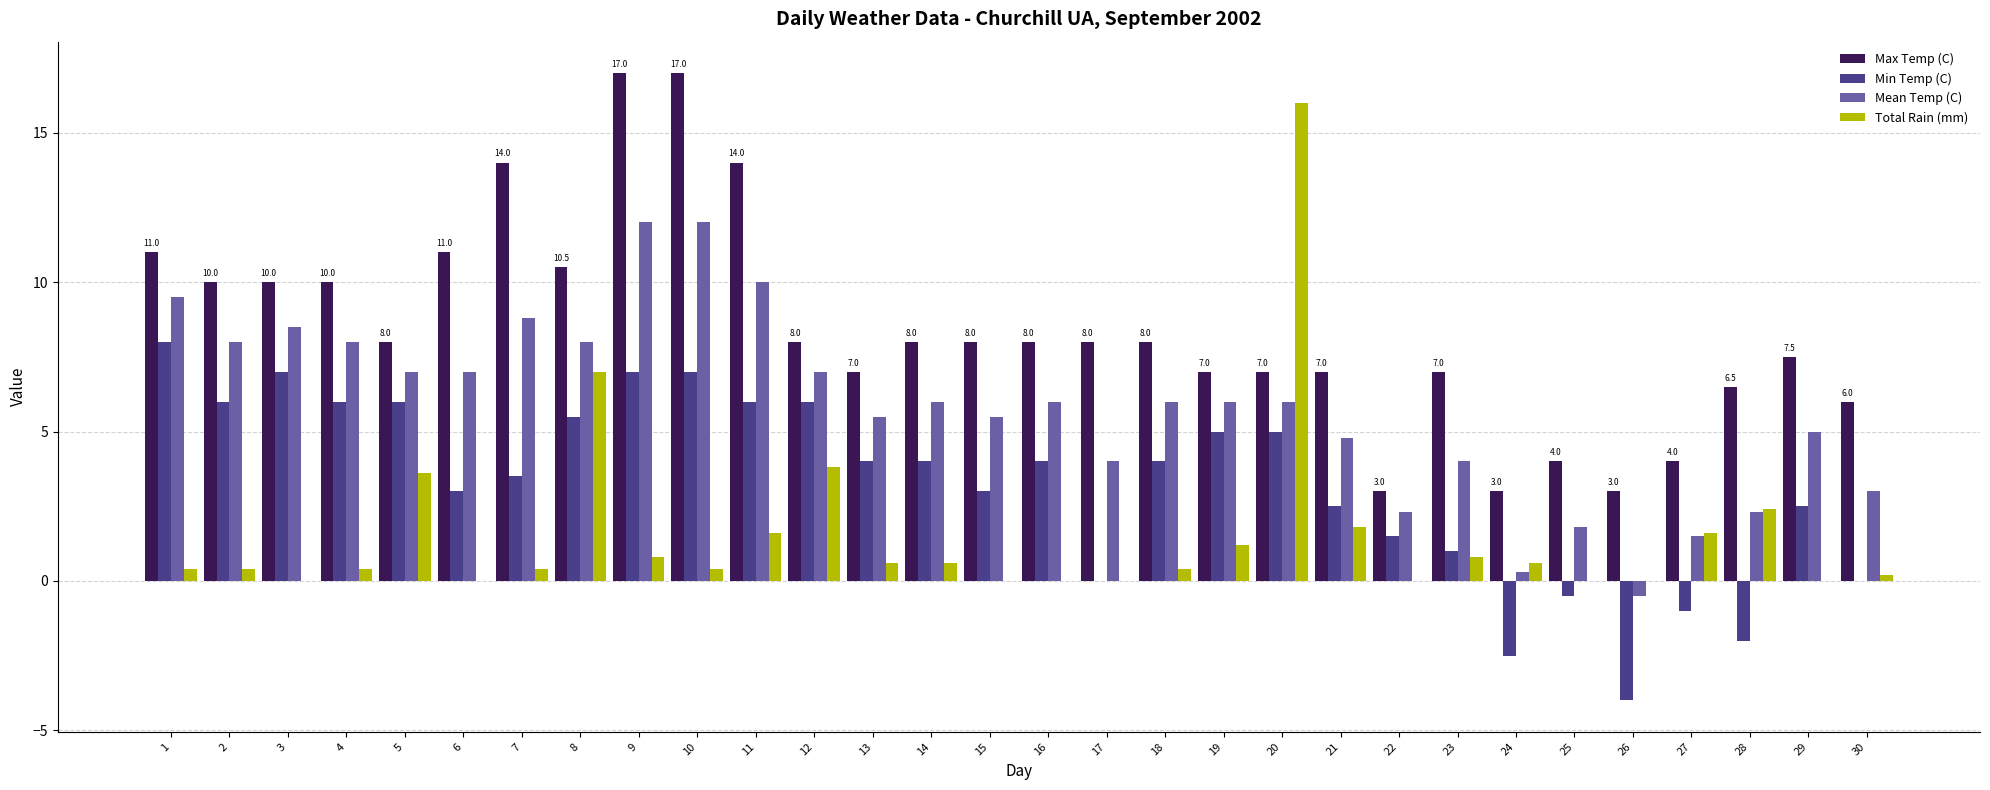

What is the total value across all series at 16?

18.0